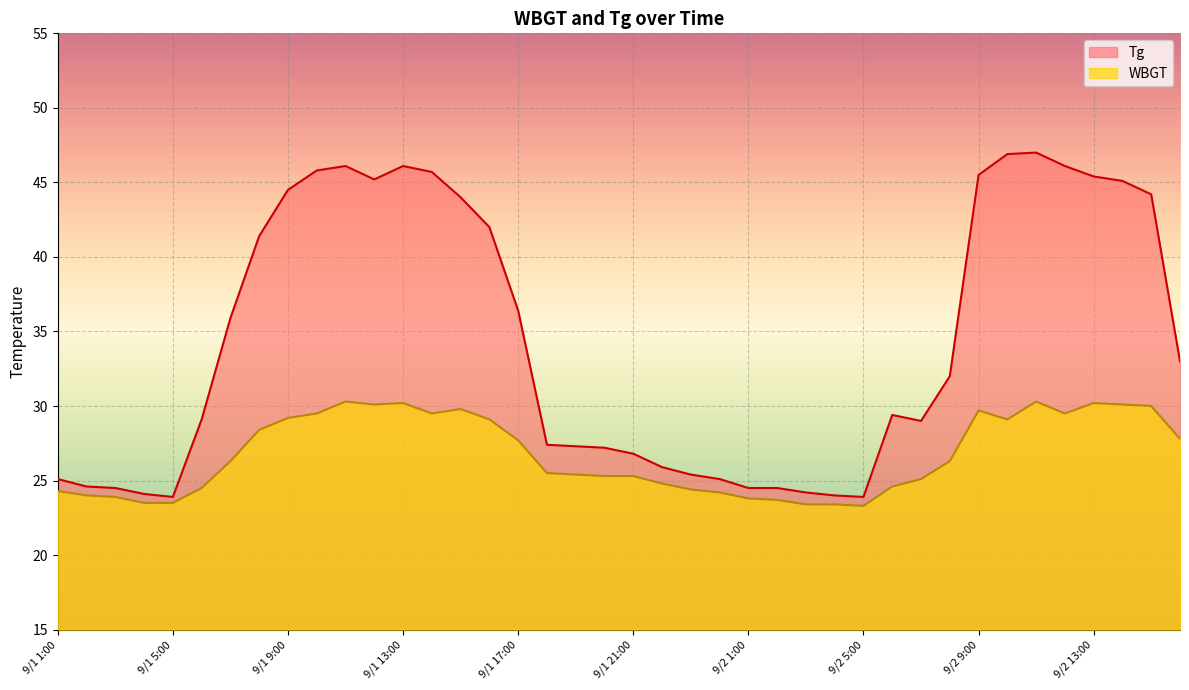

How many lines are shown in the chart?

2